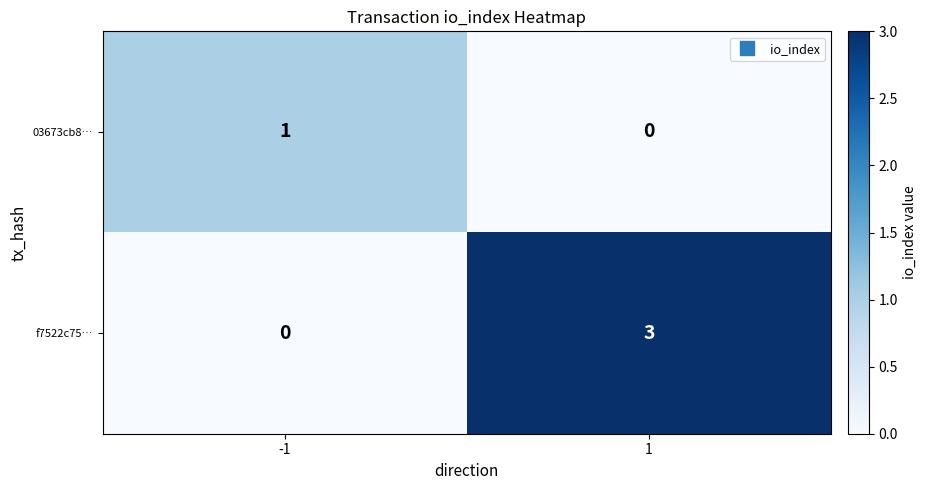

List the series in order of their overall mean, highest first.

f7522c75…, 03673cb8…